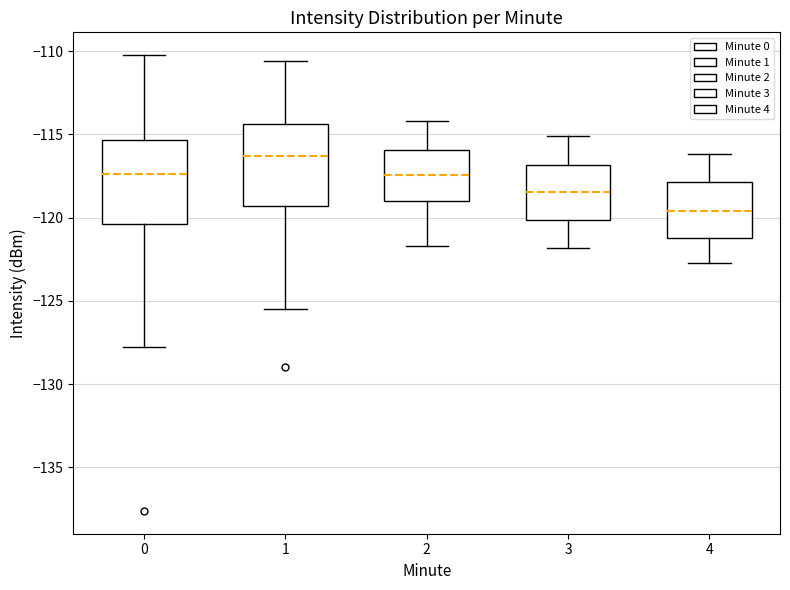

Reading left to right, read every box against the y-axis: the position of its median line, the range the box covers, and the ends of its whiskers. The values are not printed on the chart, so give them approximately, as read against the axis.

0: median -117.5, box -120.5 to -115.5, whiskers -128.0 to -110.0
1: median -116.5, box -119.5 to -114.5, whiskers -125.5 to -110.5
2: median -117.5, box -119.0 to -116.0, whiskers -121.5 to -114.0
3: median -118.5, box -120.0 to -117.0, whiskers -122.0 to -115.0
4: median -119.5, box -121.0 to -118.0, whiskers -122.5 to -116.0